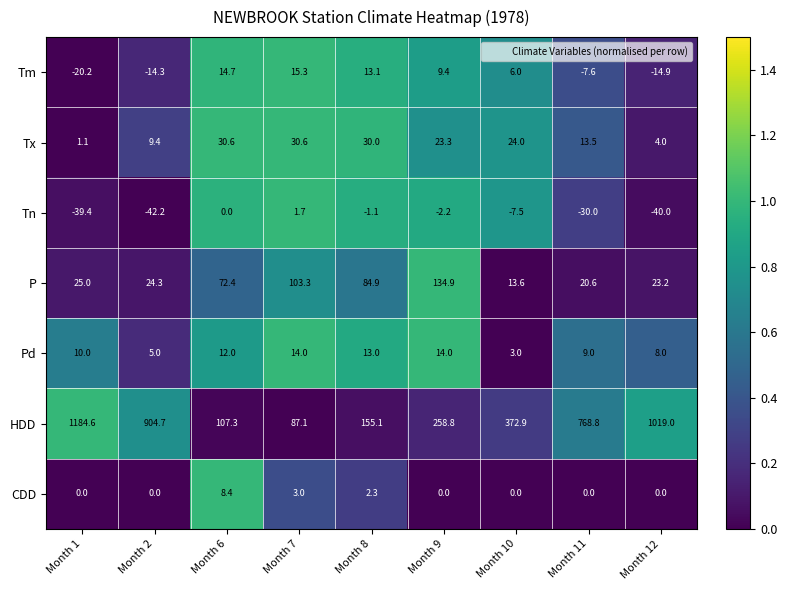

Which series has the largest total across all categories?

HDD